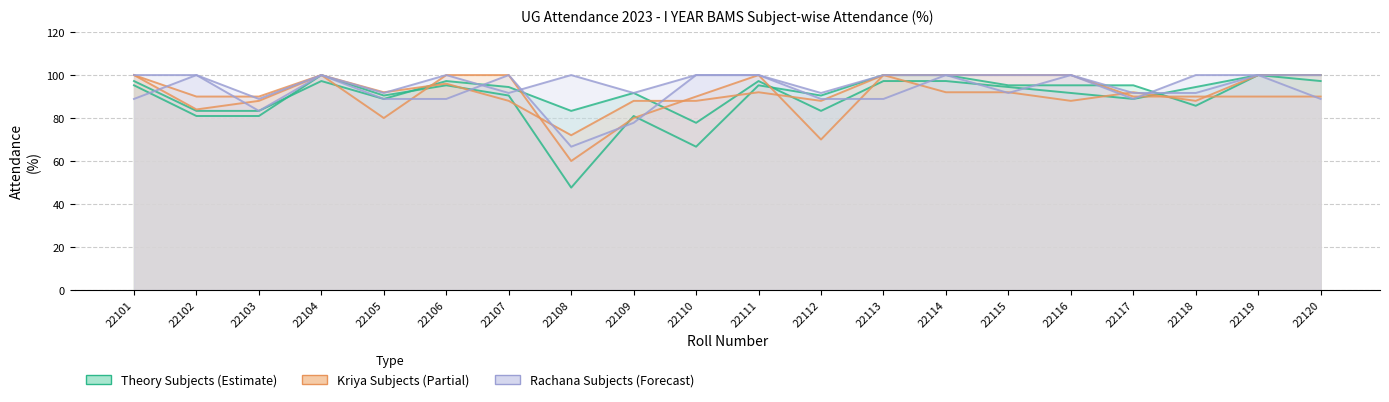

At which category does the chart reach its peak across all series?

22104